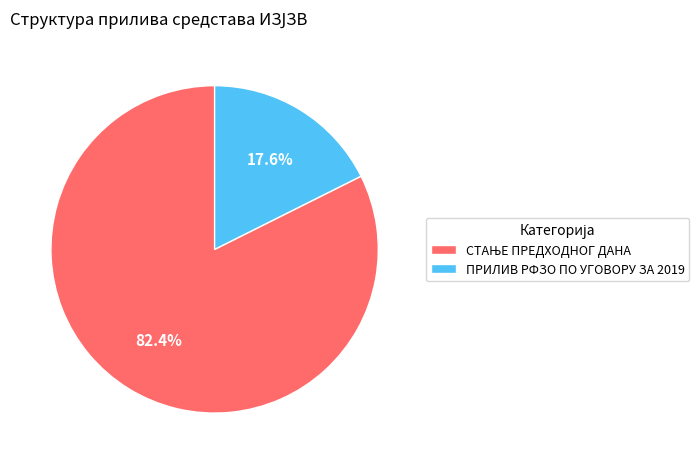

Is there a majority slice in this chart?

Yes